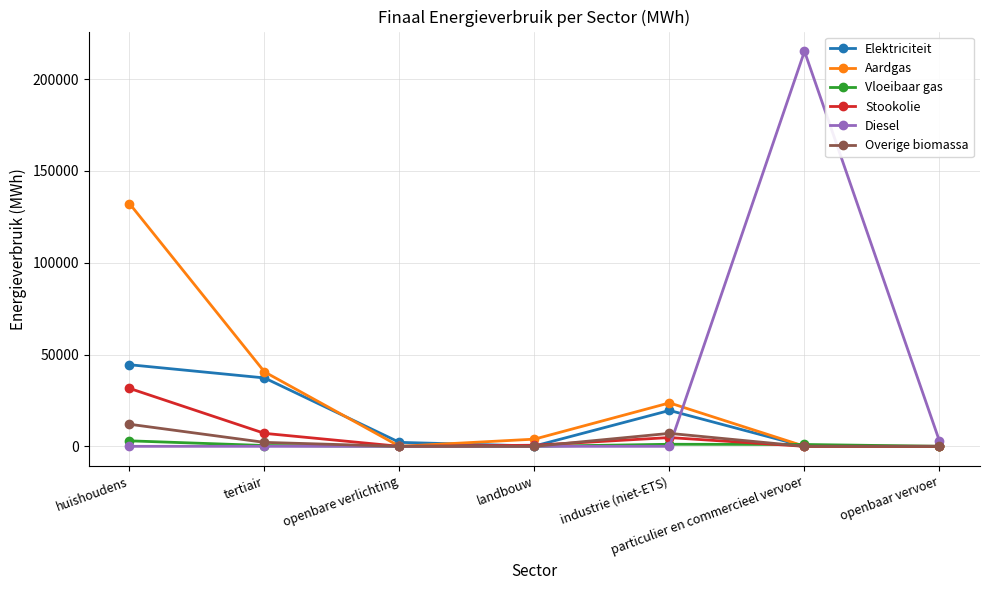

True or false: Elektriciteit and Aardgas intersect in this chart.

True